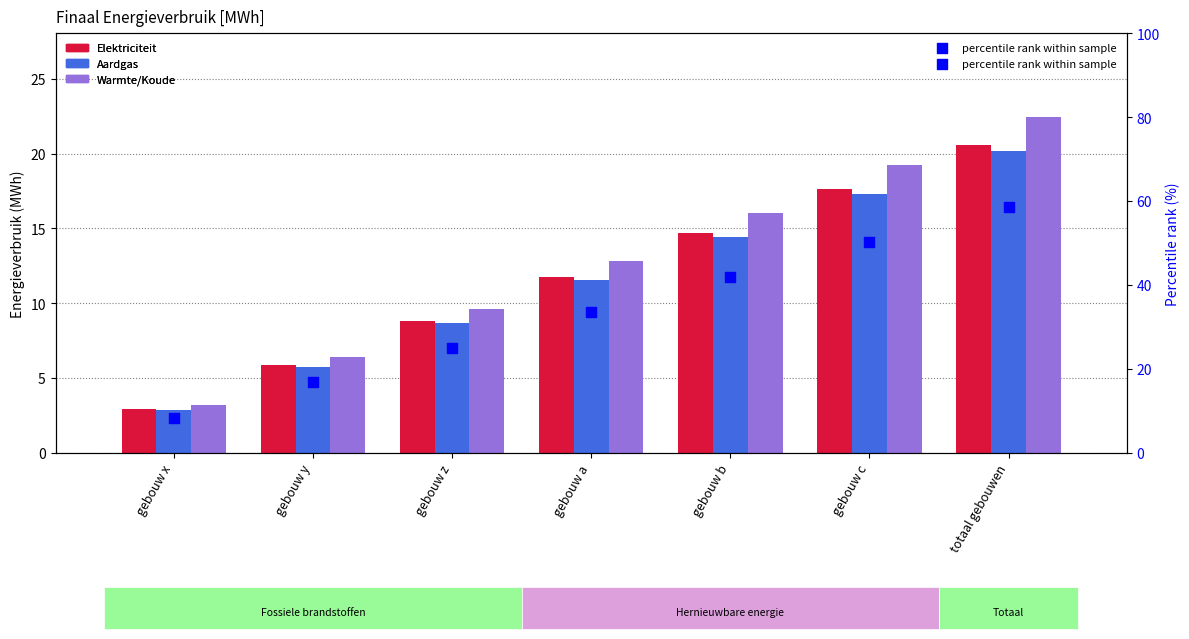

What is the total value across all series at gebouw z?

52.2